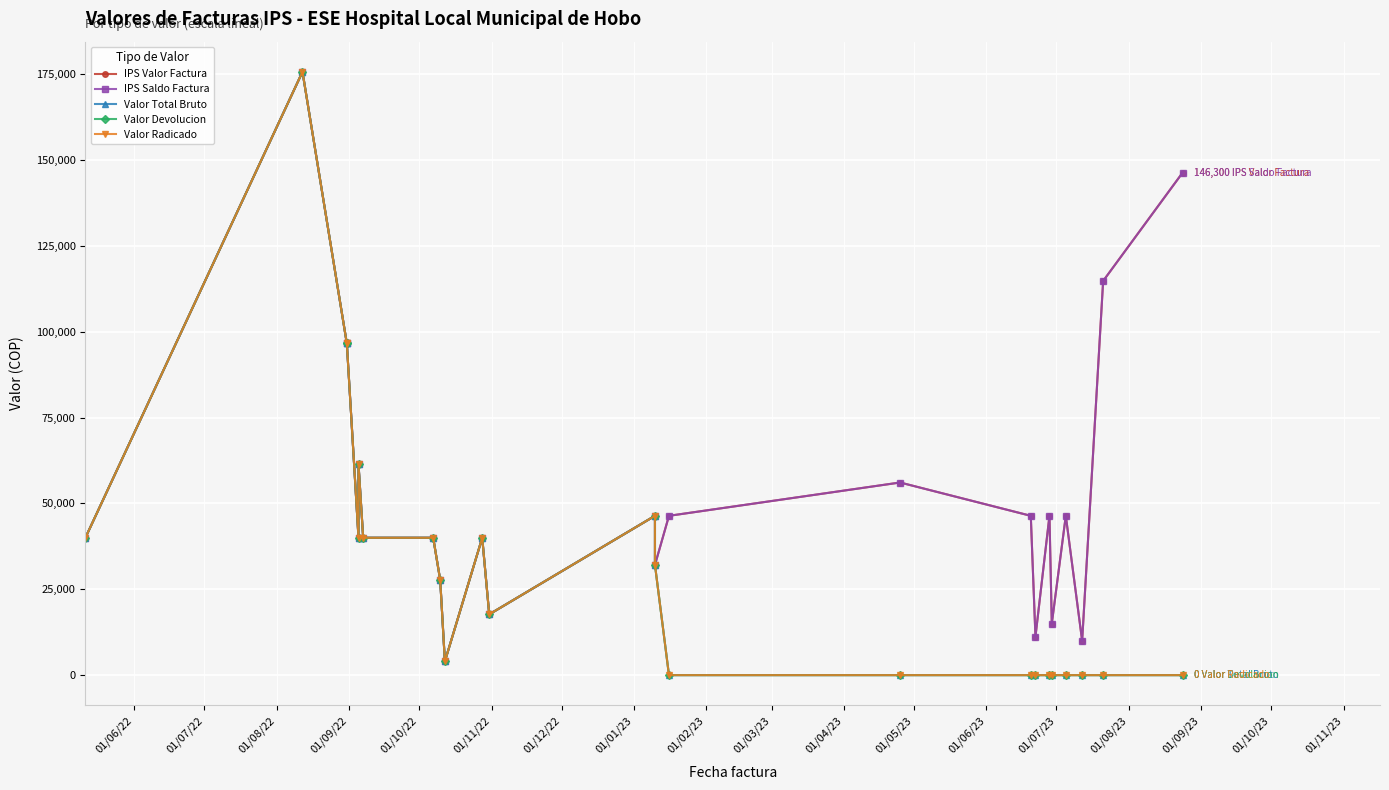

Does the chart display data point markers on the line(s)?

Yes